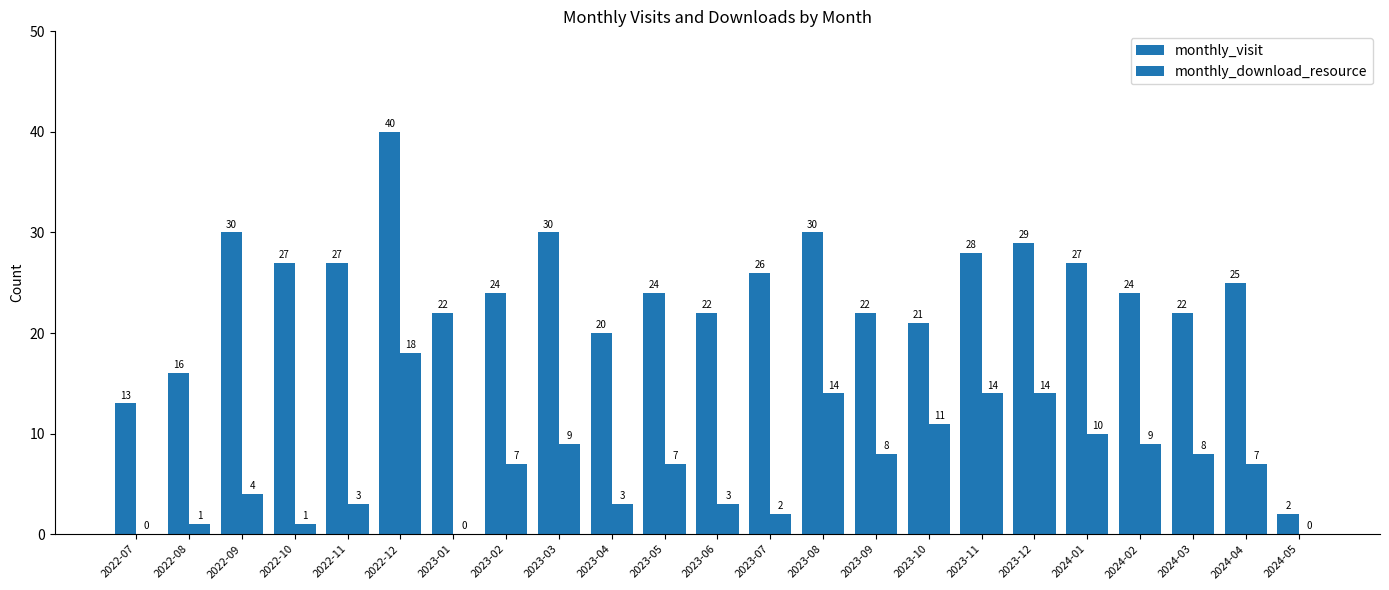

Which series has the largest total across all categories?

monthly_visit